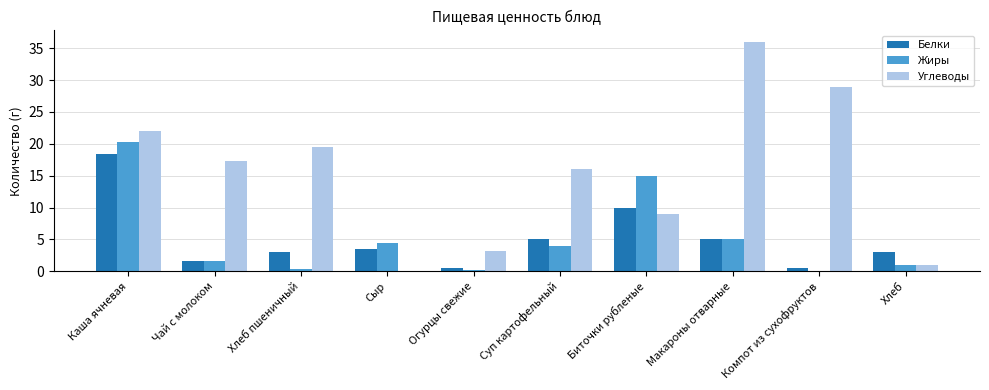

What is the sum of all Углеводы values?

152.8